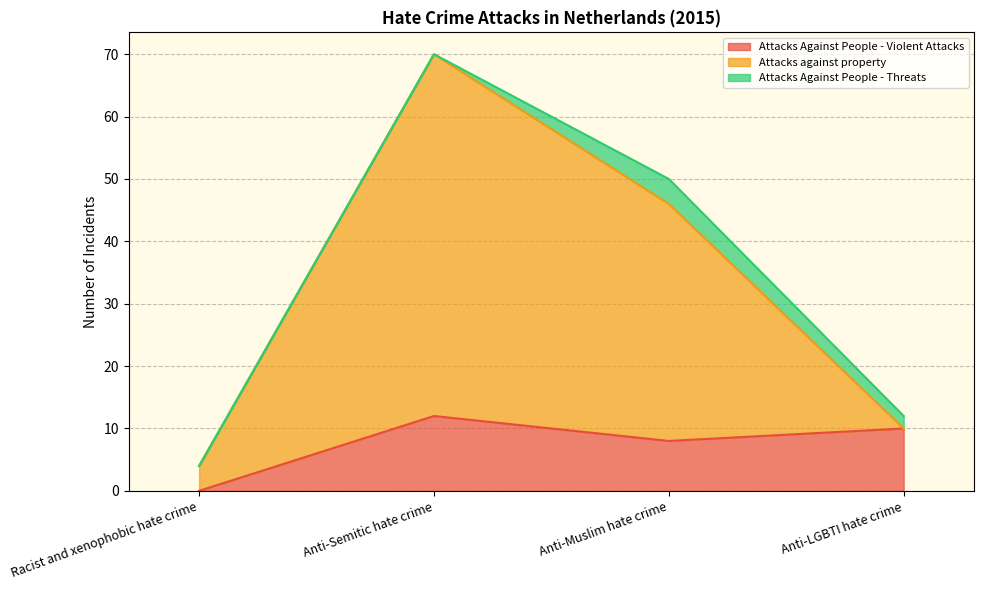

What value does the Attacks Against People - Violent Attacks series have at Anti-Semitic hate crime?

12